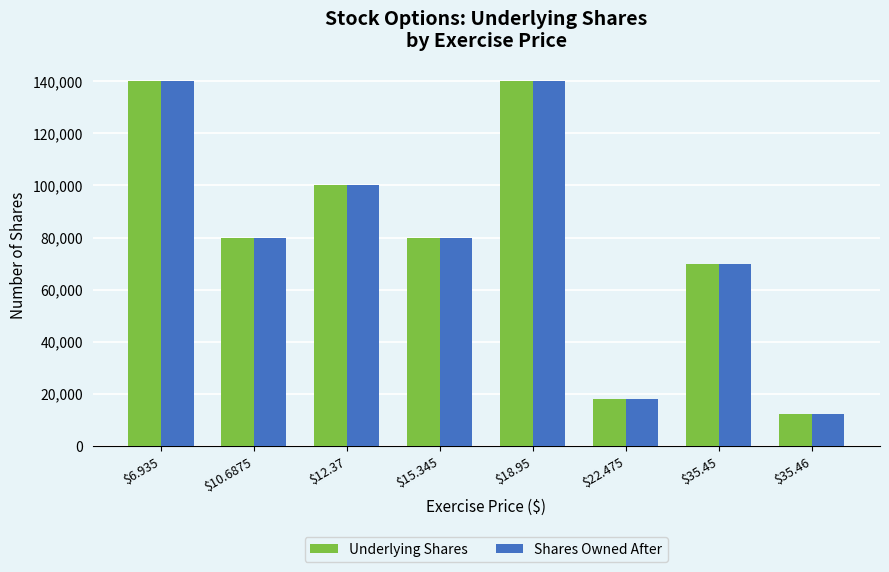

Which label corresponds to the smallest value in the chart?

$35.46